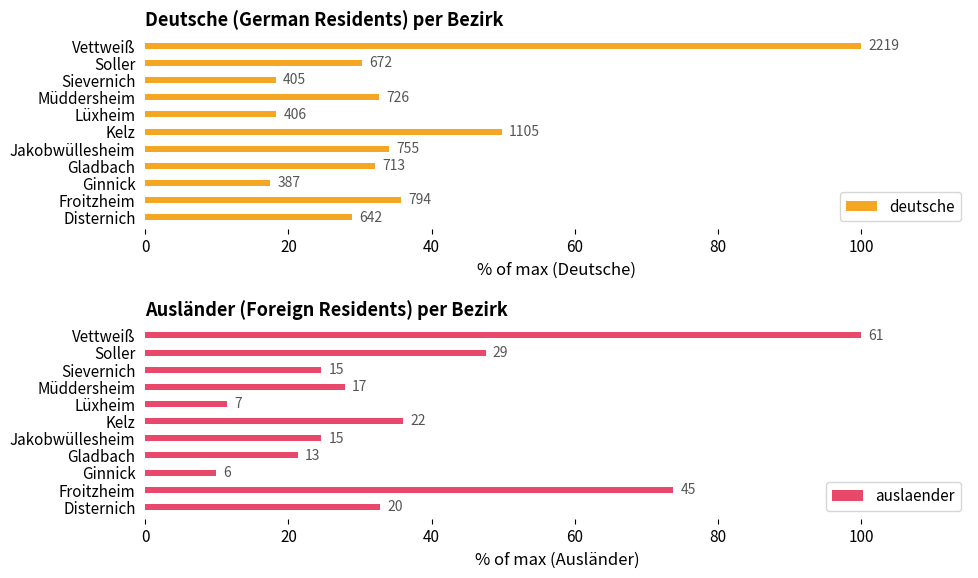

How many data points in deutsche are above 32?

6